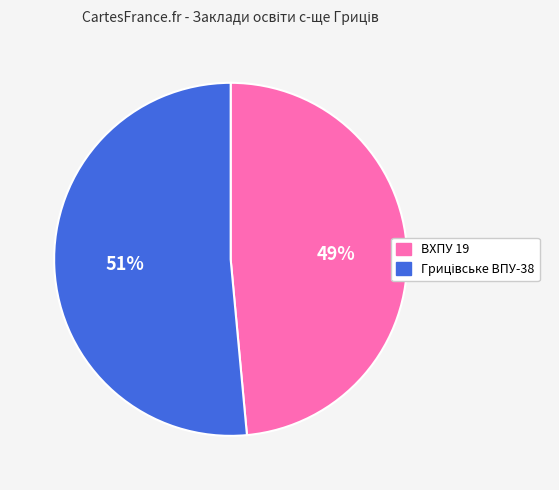

True or false: ВХПУ 19 accounts for 49% of the total.

True